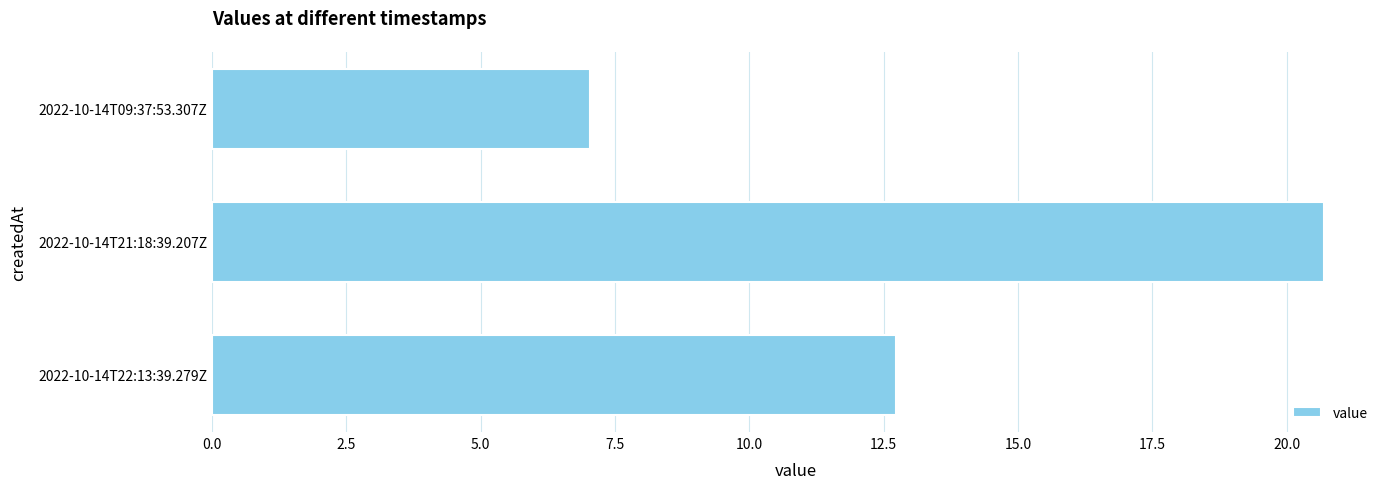

Reading top to bottom, transcribe all the data shown in this chart.

2022-10-14T09:37:53.307Z=7.0	2022-10-14T21:18:39.207Z=20.7	2022-10-14T22:13:39.279Z=12.7